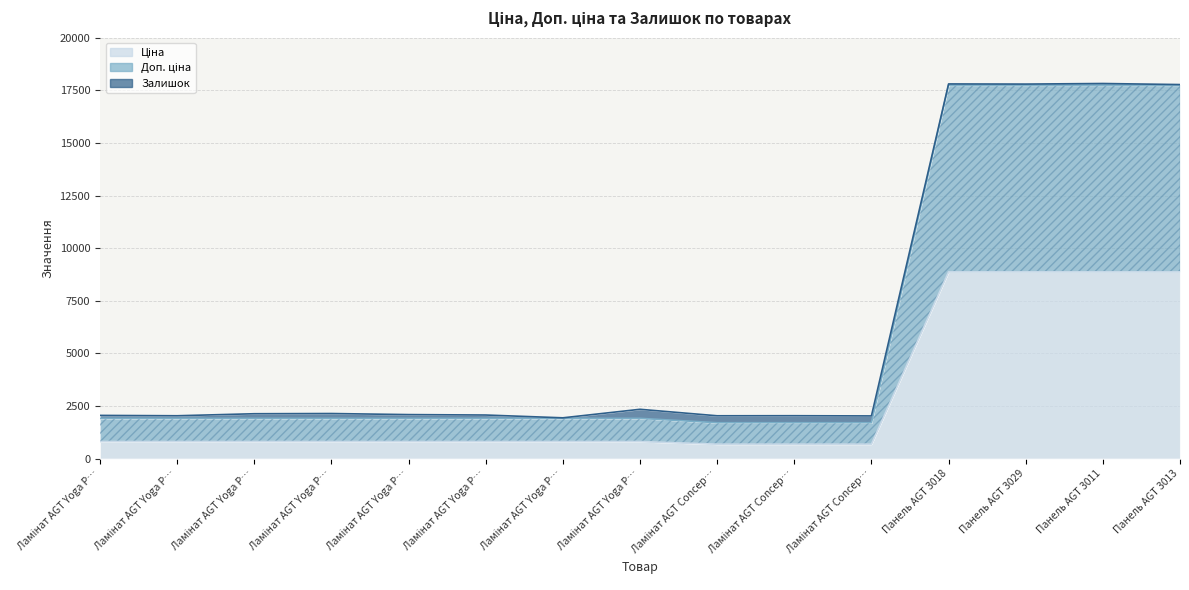

Which series changed the most between Ламінат AGT Yoga P… and Панель AGT 3011?

Доп. ціна